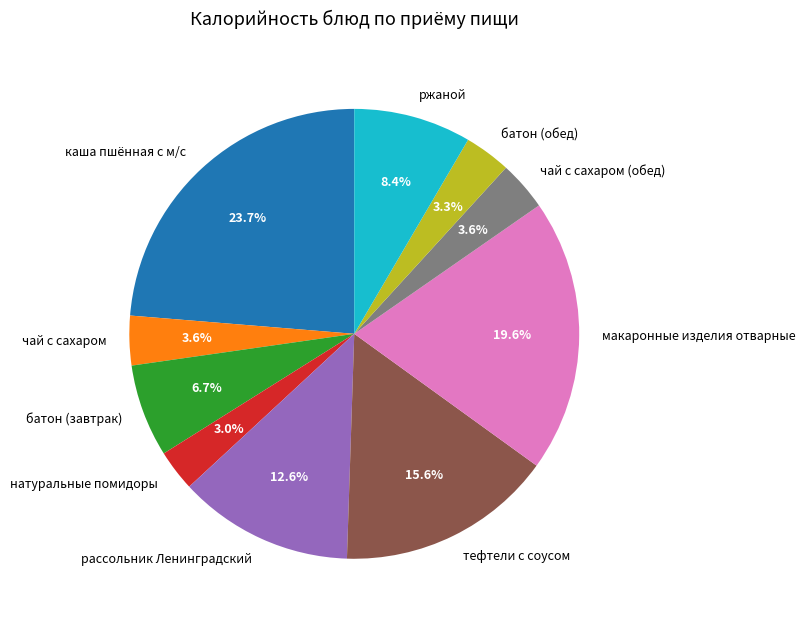

What is the largest slice in the pie chart?

каша пшённая с м/с